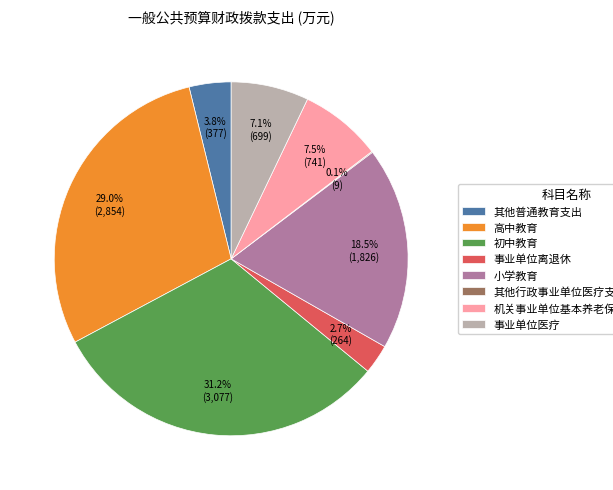

Which slice is the largest?

初中教育